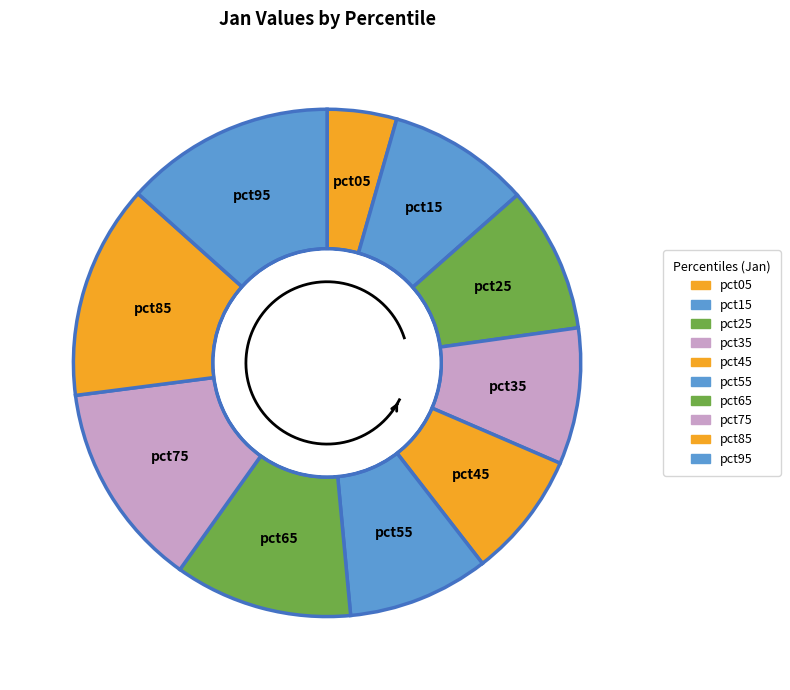

To the nearest percent, what percentage of the pie is pct95?

13%